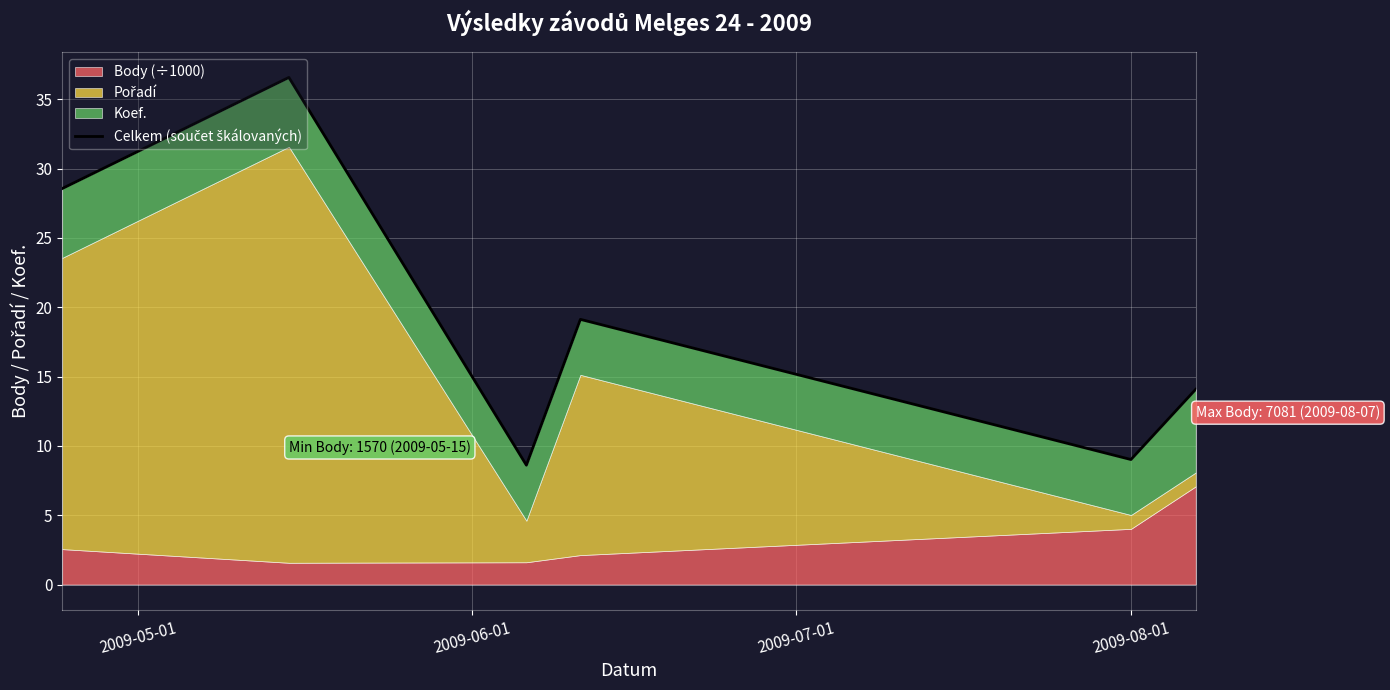

What is the value of the 1st point from the left?

28.6